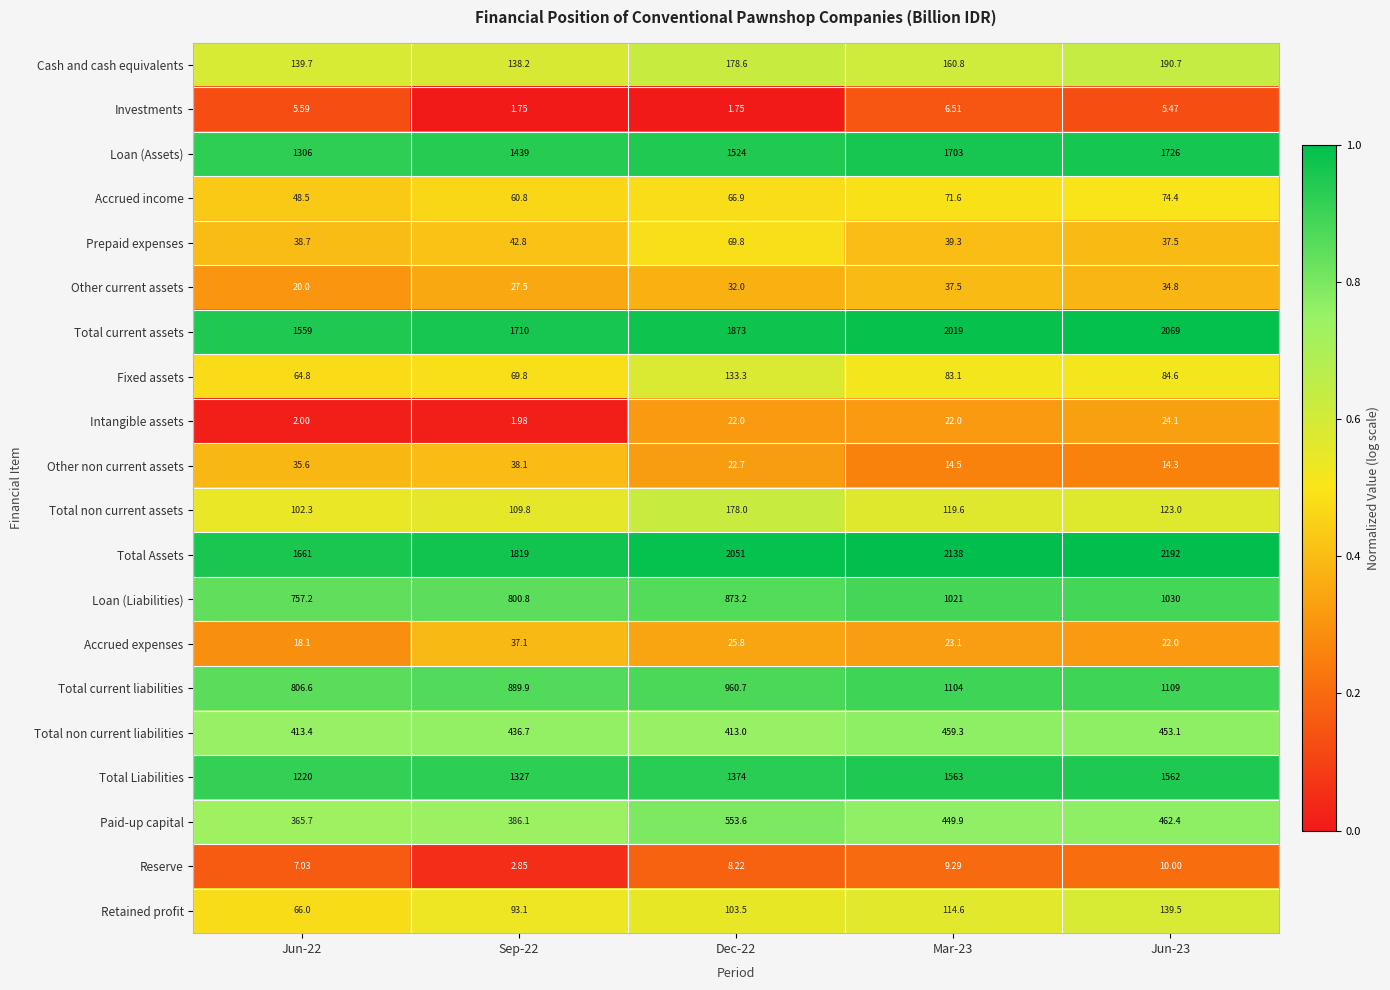

Between Sep-22 and Dec-22, which series saw the biggest shift?

Total Assets